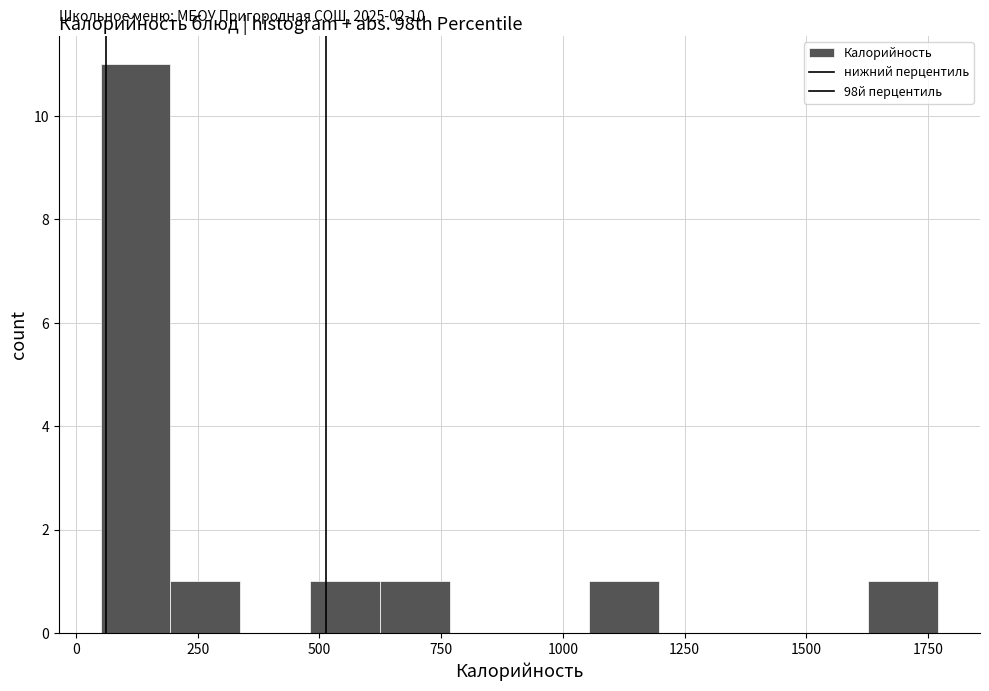

Around what value on the x-axis is the tallest bar? Give the approximate position of its centre, as read against the axis.

100